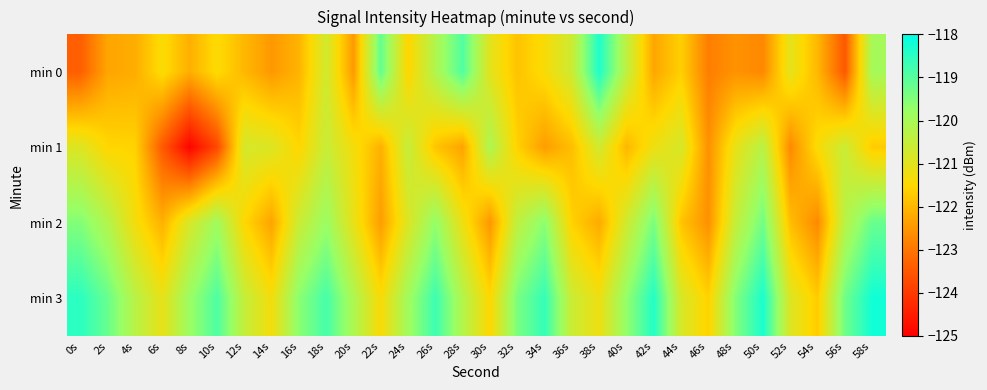

Reading left to right, list all the values displayed in this chart.

min 0: 0s=-123.4	2s=-122.3	4s=-122.2	6s=-121.4	8s=-122.1	10s=-121.4	12s=-122.0	14s=-122.5	16s=-122.1	18s=-120.7	20s=-122.4	22s=-119.1	24s=-121.5	26s=-120.2	28s=-118.9	30s=-121.0	32s=-121.8	34s=-121.4	36s=-120.6	38s=-118.3	40s=-120.4	42s=-122.3	44s=-121.6	46s=-122.9	48s=-122.6	50s=-122.7	52s=-121.0	54s=-122.0	56s=-123.5	58s=-120.0
min 1: 0s=-120.9	2s=-121.5	4s=-121.6	6s=-123.5	8s=-124.9	10s=-123.8	12s=-120.8	14s=-120.9	16s=-121.5	18s=-120.6	20s=-121.3	22s=-122.1	24s=-120.5	26s=-121.8	28s=-122.3	30s=-120.1	32s=-121.6	34s=-122.4	36s=-121.9	38s=-120.7	40s=-122.0	42s=-121.2	44s=-120.8	46s=-122.6	48s=-121.1	50s=-120.3	52s=-122.7	54s=-121.4	56s=-120.6	58s=-121.7
min 2: 0s=-119.5	2s=-120.2	4s=-121.3	6s=-122.1	8s=-120.8	10s=-119.9	12s=-121.5	14s=-122.3	16s=-120.6	18s=-119.8	20s=-121.1	22s=-122.4	24s=-120.9	26s=-119.7	28s=-121.2	30s=-122.5	32s=-120.4	34s=-119.6	36s=-121.6	38s=-122.2	40s=-120.7	42s=-119.4	44s=-121.8	46s=-122.6	48s=-120.5	50s=-119.3	52s=-121.9	54s=-122.7	56s=-120.3	58s=-119.2
min 3: 0s=-118.5	2s=-119.2	4s=-120.3	6s=-121.1	8s=-119.8	10s=-118.9	12s=-120.5	14s=-121.3	16s=-119.6	18s=-118.8	20s=-120.1	22s=-121.4	24s=-119.9	26s=-118.7	28s=-120.2	30s=-121.5	32s=-119.4	34s=-118.6	36s=-120.6	38s=-121.2	40s=-119.7	42s=-118.4	44s=-120.8	46s=-121.6	48s=-119.5	50s=-118.3	52s=-120.9	54s=-121.7	56s=-119.3	58s=-118.2